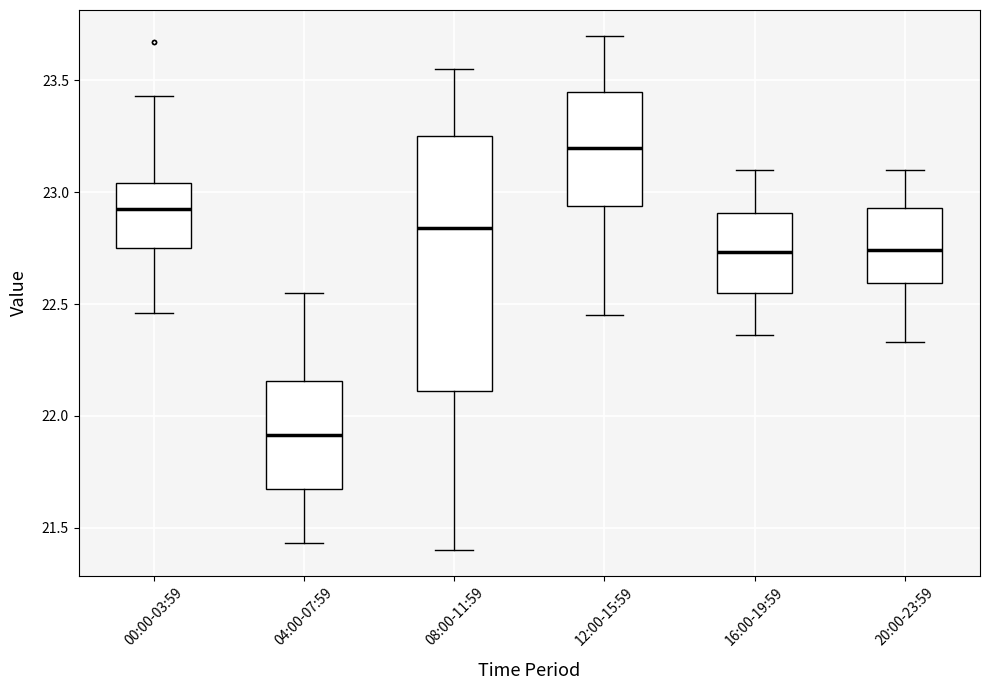

Where does the upper whisker of the box for 16:00-19:59 end on the y-axis? The values are not printed on the chart, so give them approximately, as read against the axis.

23.10